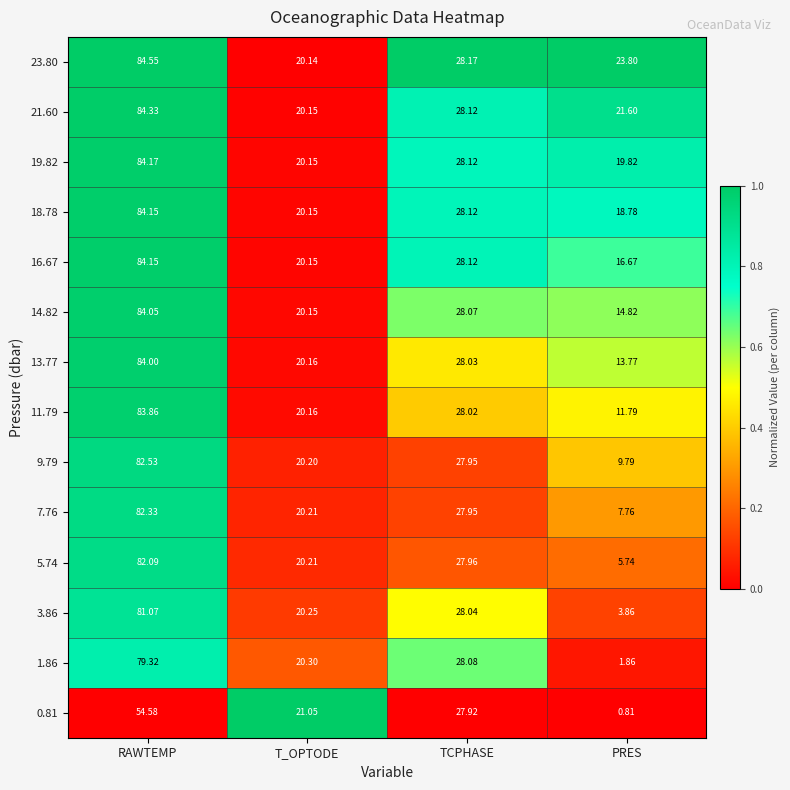

Is the value of 5.74 at T_OPTODE greater than the value of 13.77 at T_OPTODE?

Yes